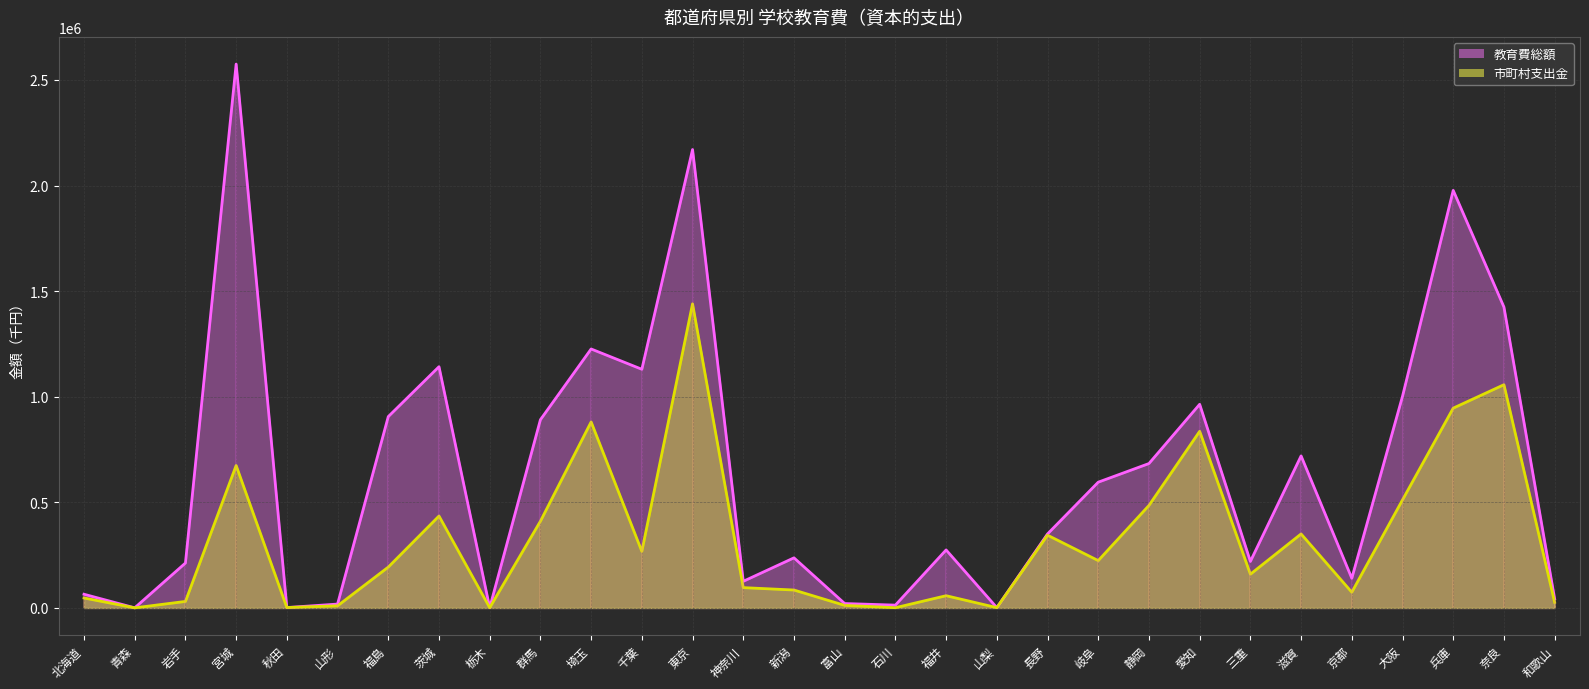

True or false: 市町村支出金 and 教育費総額 intersect in this chart.

False